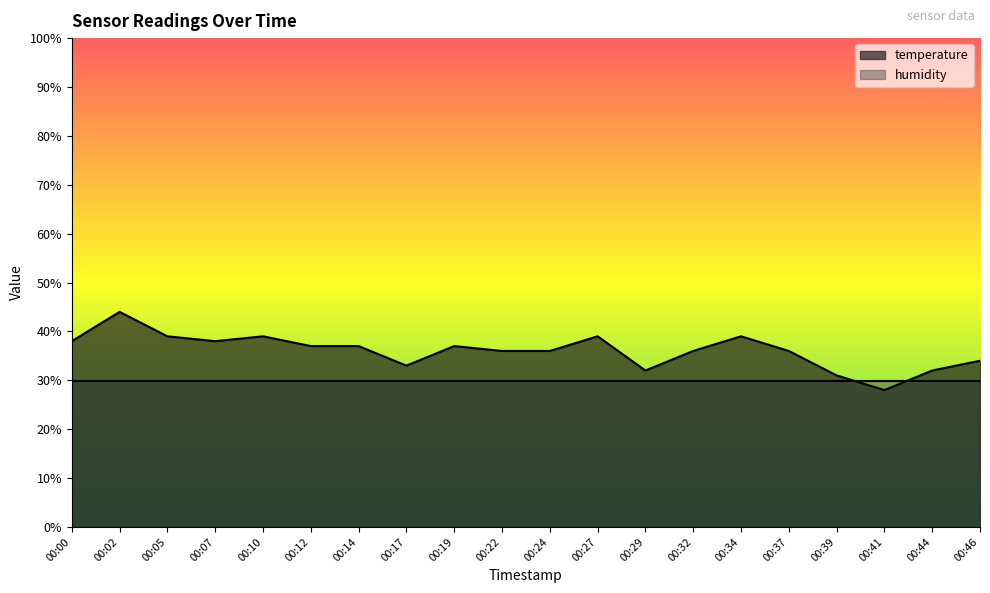

Rank the categories by value from lowest to highest.

00:41, 00:39, 00:29, 00:44, 00:17, 00:46, 00:22, 00:24, 00:32, 00:37, 00:12, 00:14, 00:19, 00:00, 00:07, 00:05, 00:10, 00:27, 00:34, 00:02